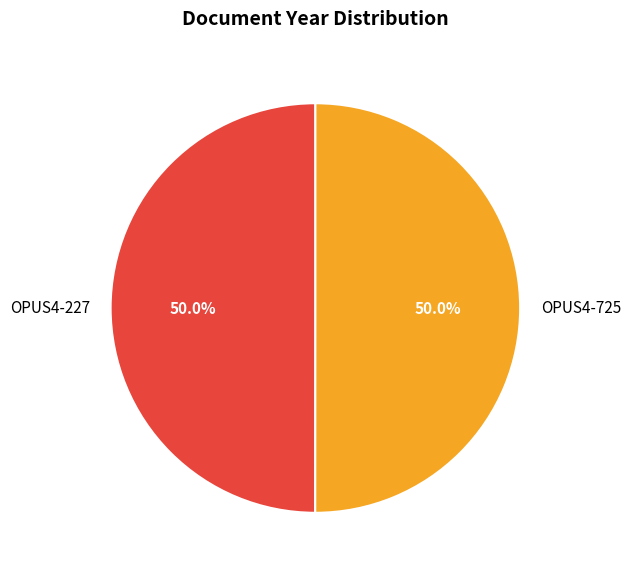

Is the sum of OPUS4-725 and OPUS4-227 greater than half?

Yes